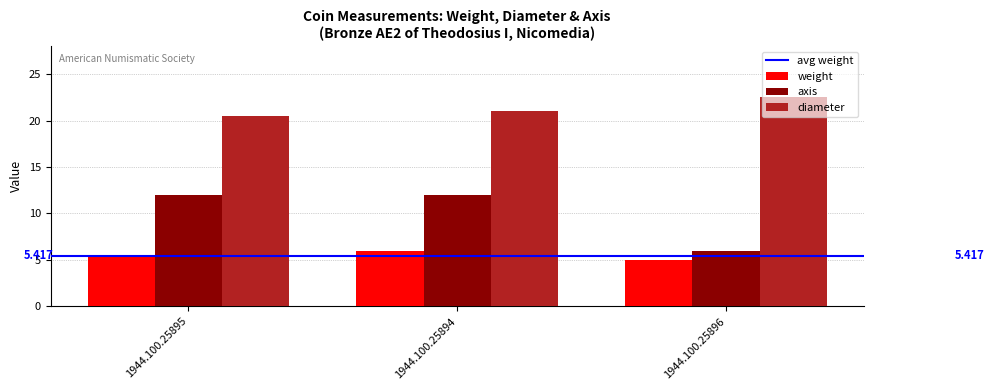

Which category has the lowest value across all series?

1944.100.25896